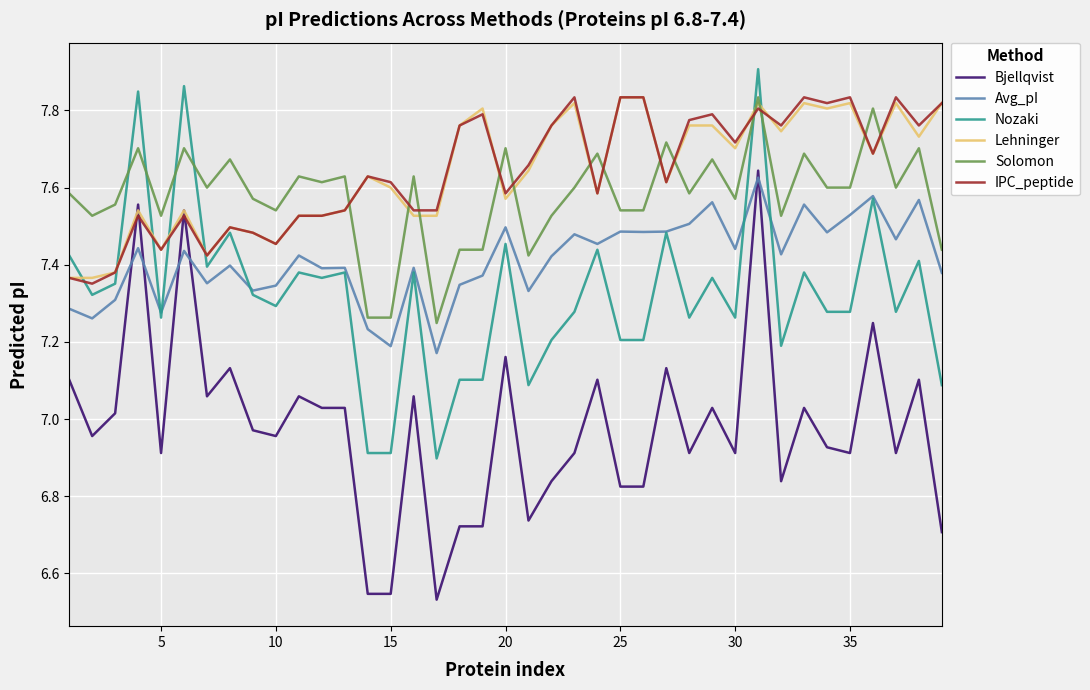

After their last crossing, which series has the higher values: Nozaki or Solomon?

Solomon